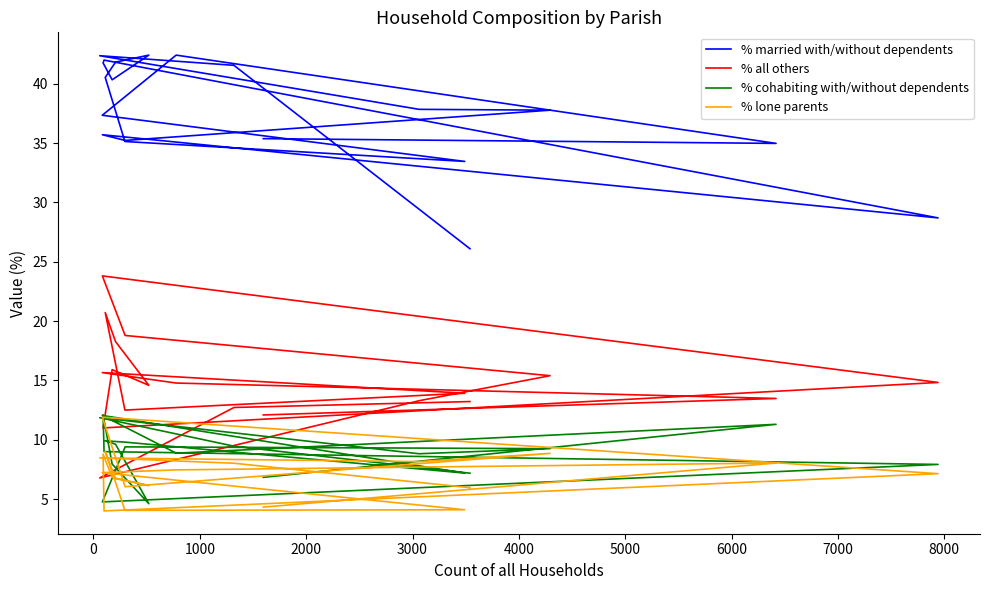

How many data points in % lone parents are less than 7?

9